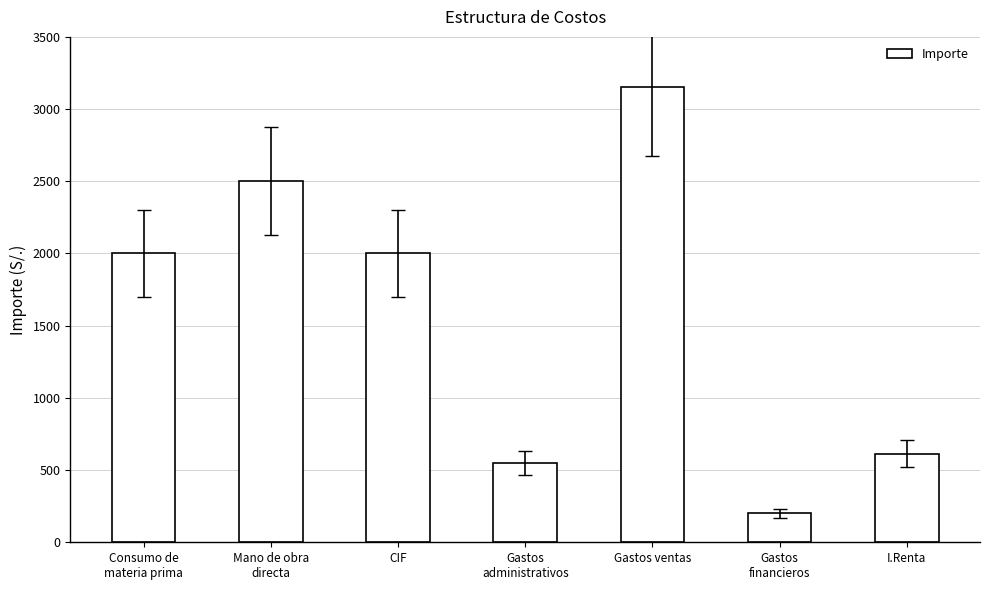

What is the value of the 7th bar from the left?

613.6